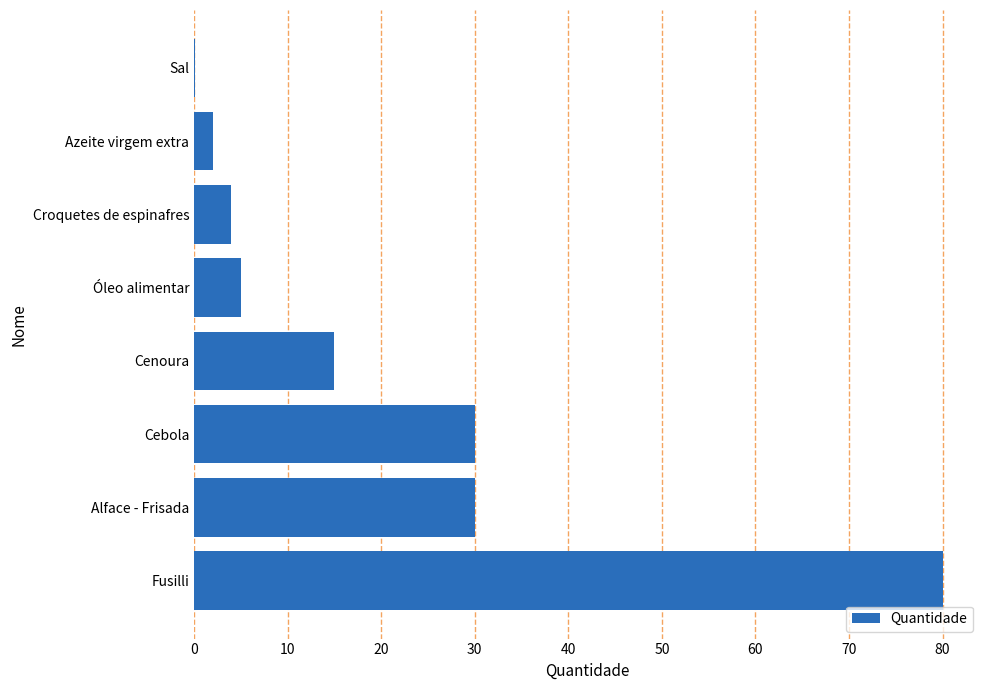

What is the sum of all values?

166.1